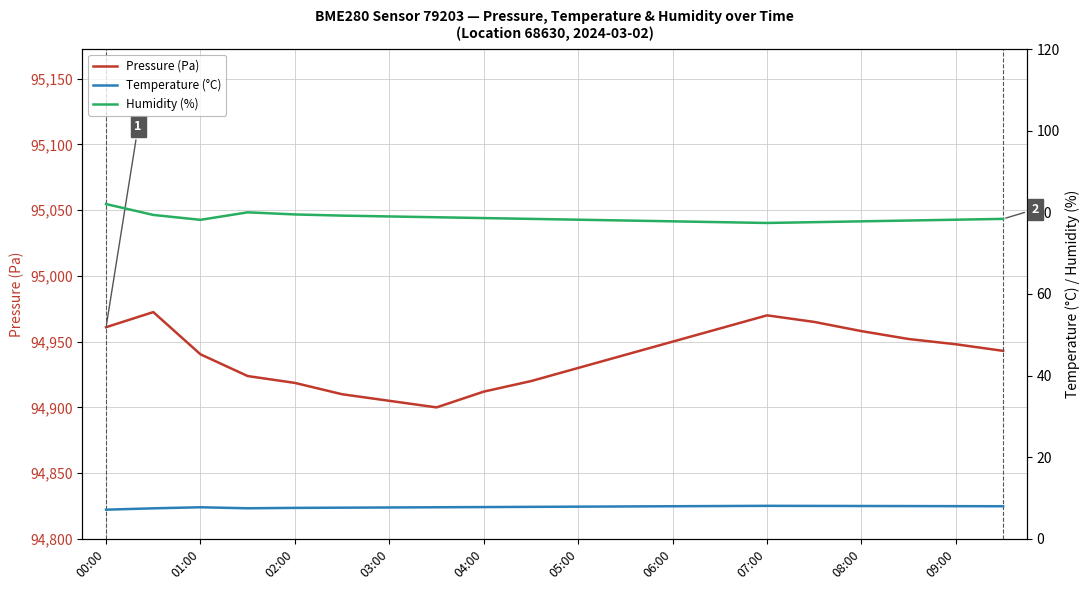

True or false: Pressure (Pa) has a value of 40227.5 at 00:00.

False